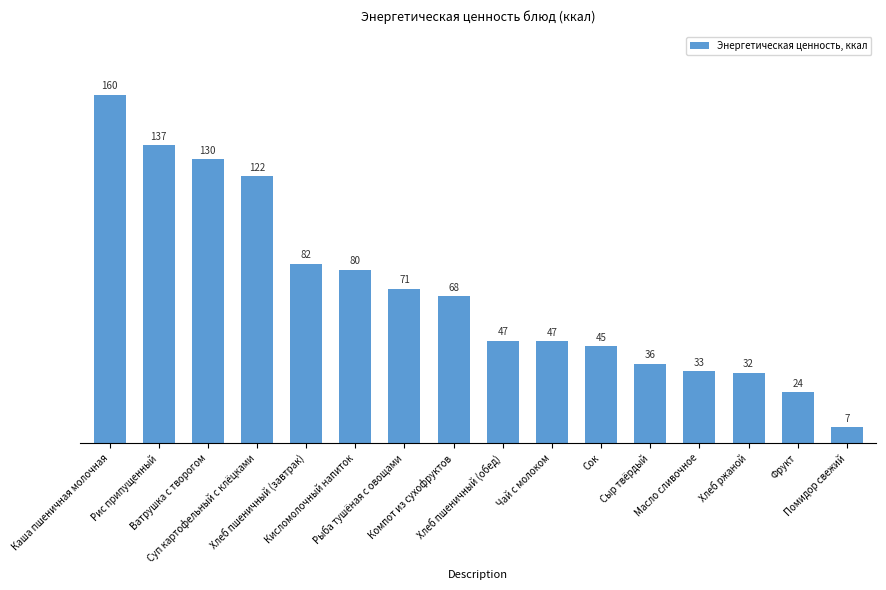

How many bars are there in total?

16